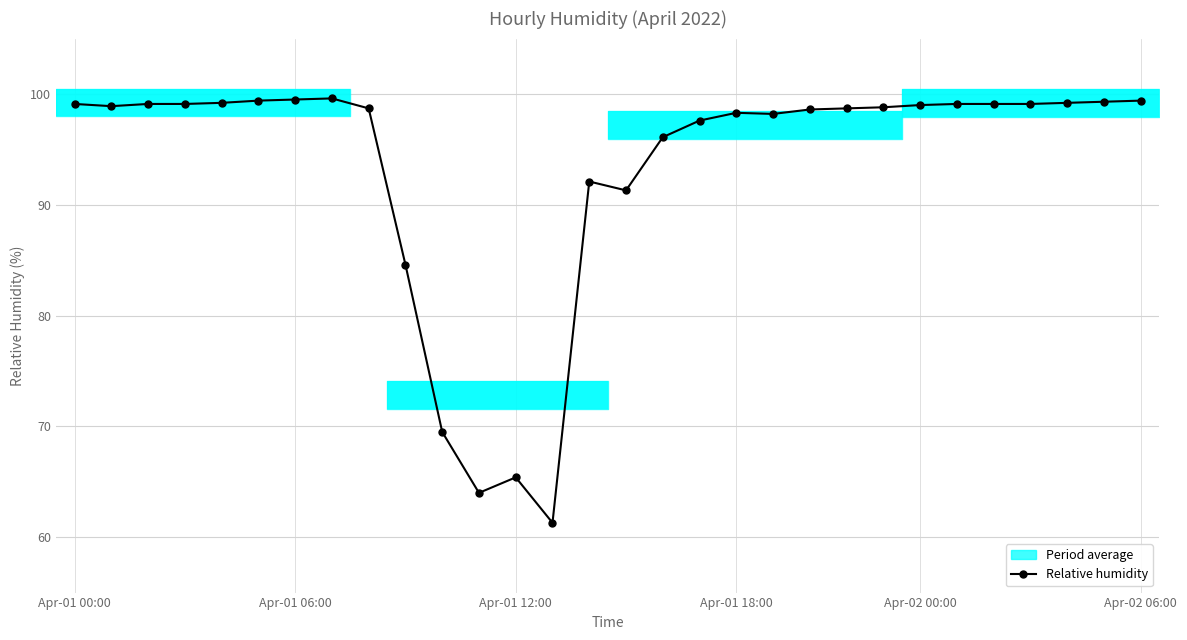

The value at 7 is 99.6. True or false?

True